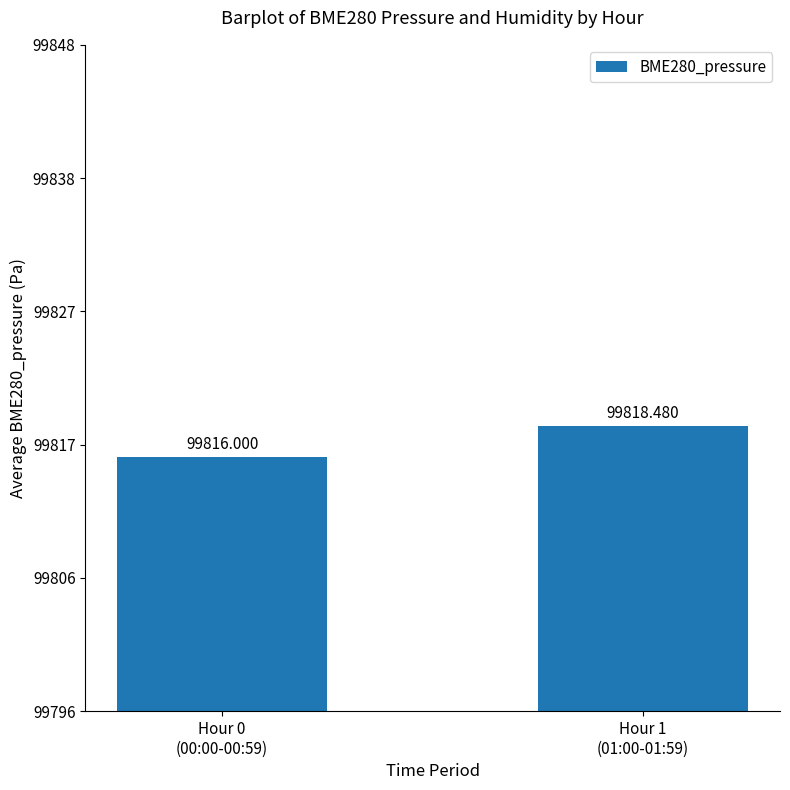

True or false: the data shows 53635.3 at Hour 1
(01:00-01:59).

False